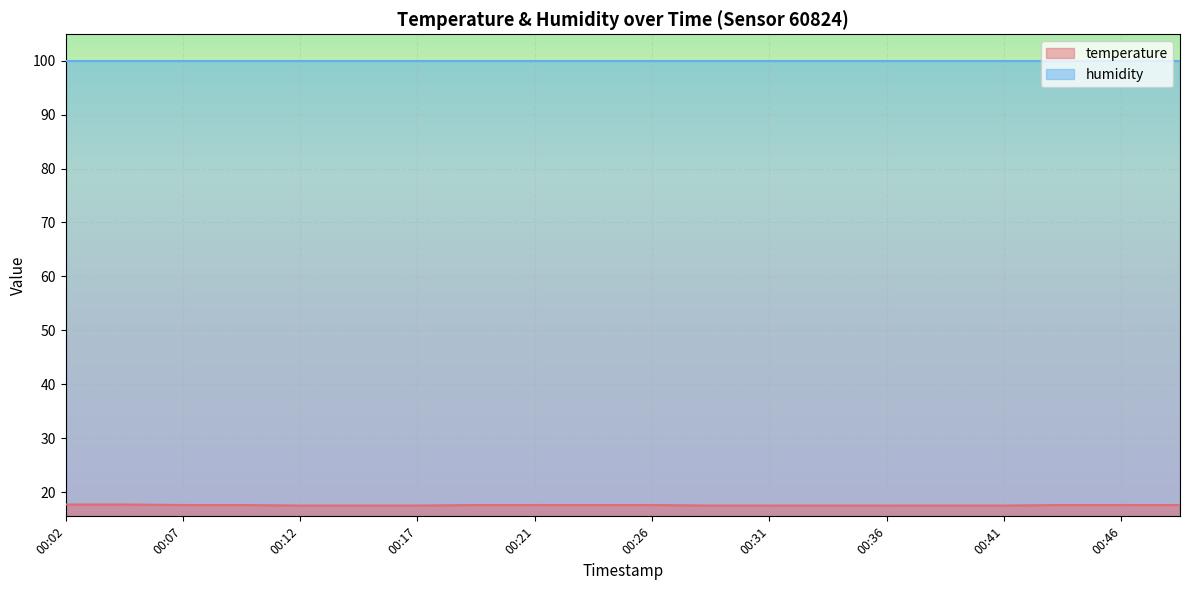

True or false: the data has more than 0 interior local peaks.

False